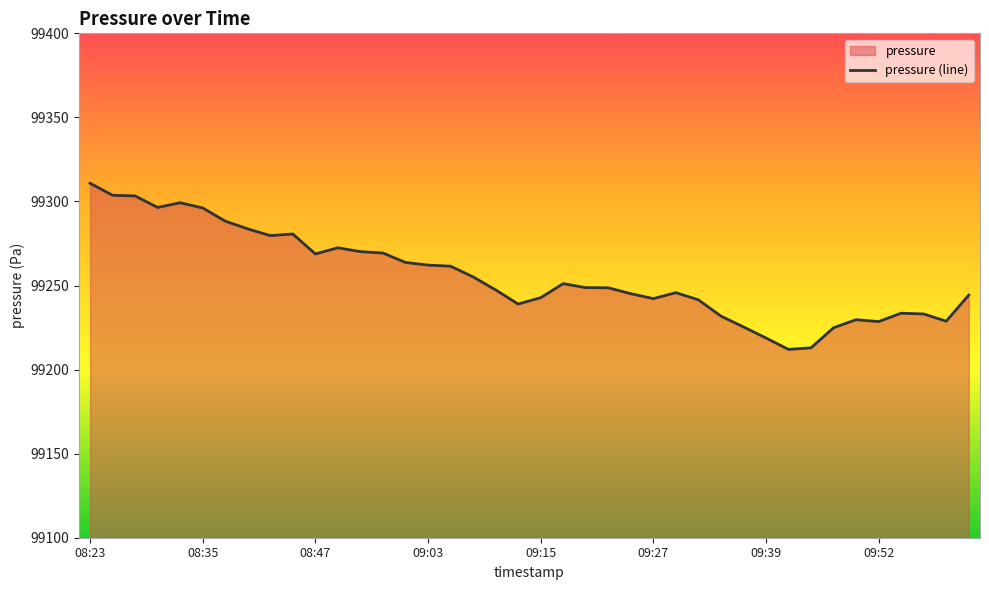

What is the greatest value displayed?

99310.8